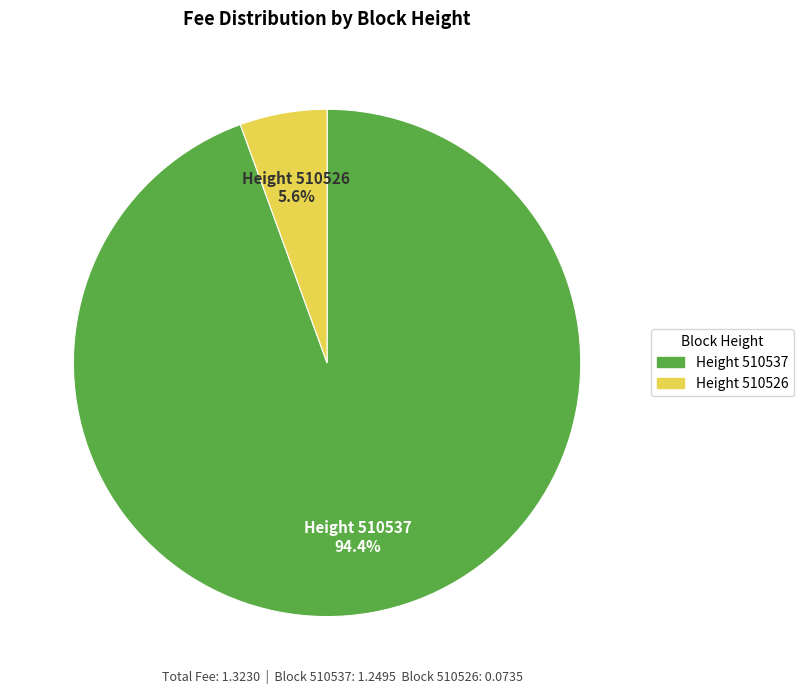

To the nearest percent, what is the average slice percentage?

50%